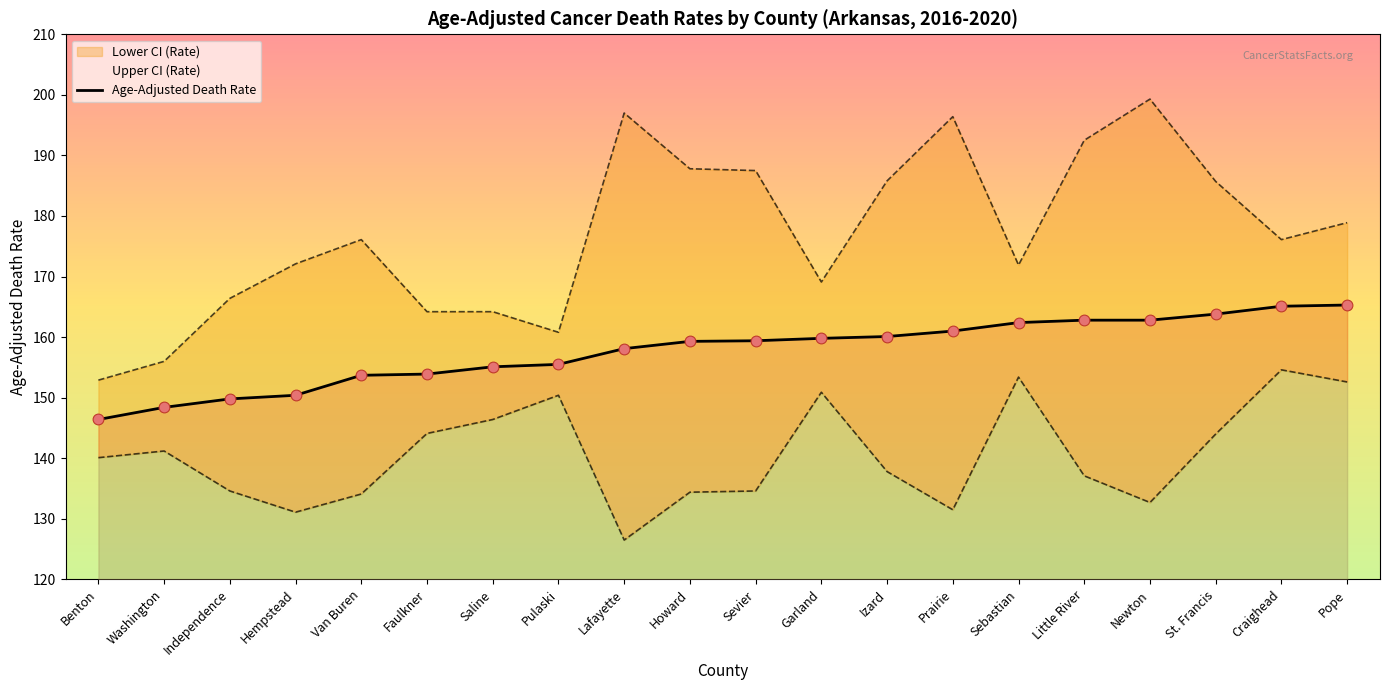

What is the total value across all series at Pulaski?

466.7